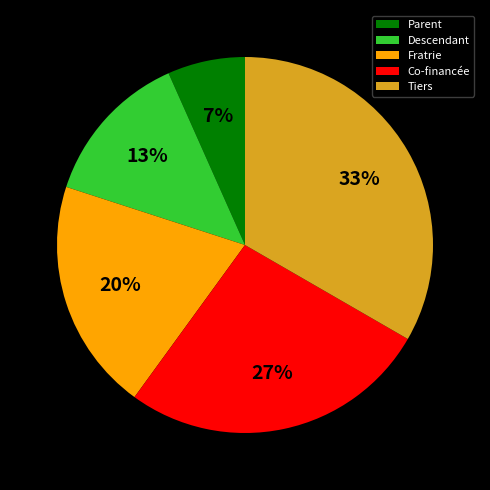

Rank the categories by value from lowest to highest.

Parent, Descendant, Fratrie, Co-financée, Tiers